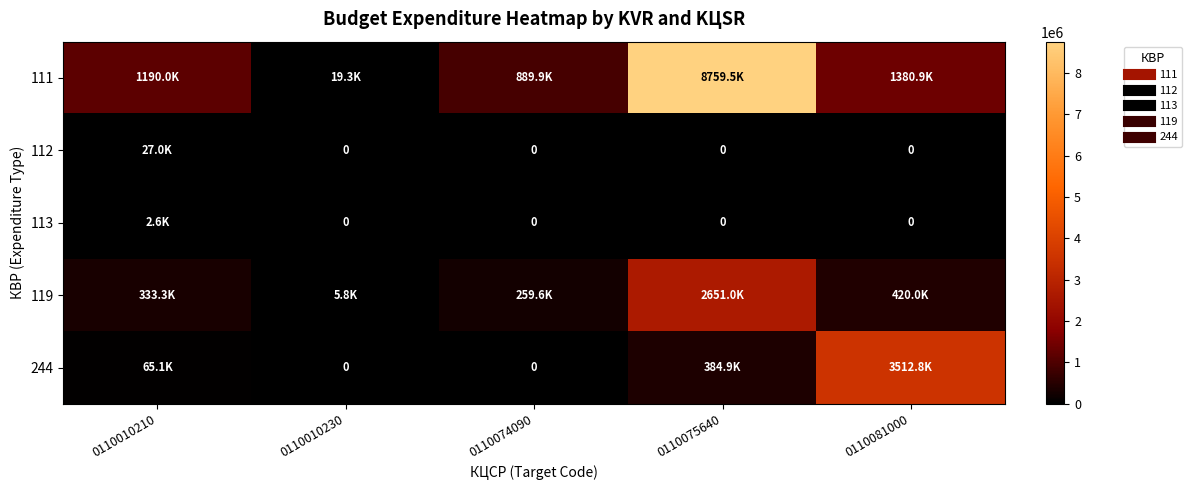

What is the difference between the 244 values at 0110075640 and 0110010210?

319780.4